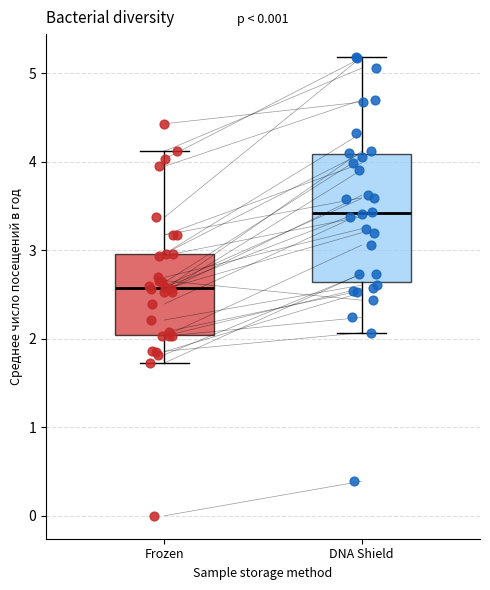

Comparing the boxes themselves (not the whiskers), which one is the tallest?

DNA Shield